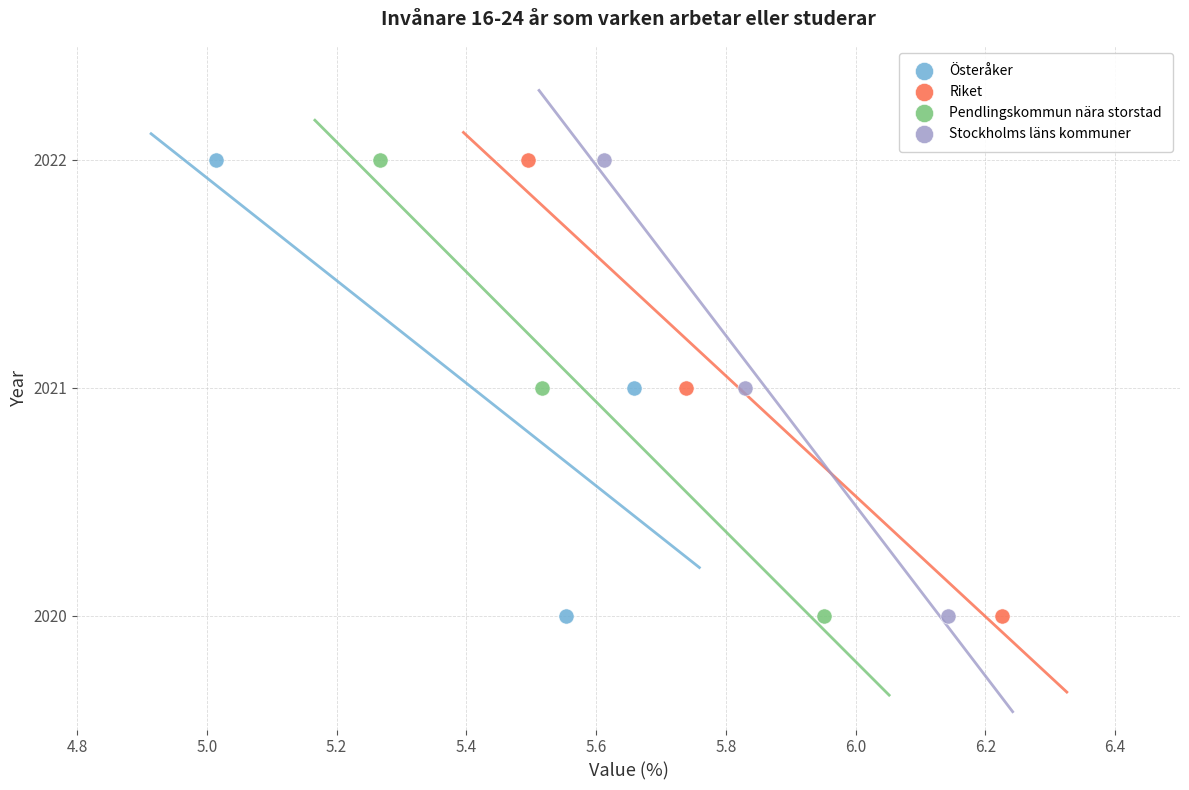

What are all the series names shown in the legend?

Österåker, Riket, Pendlingskommun nära storstad, Stockholms läns kommuner